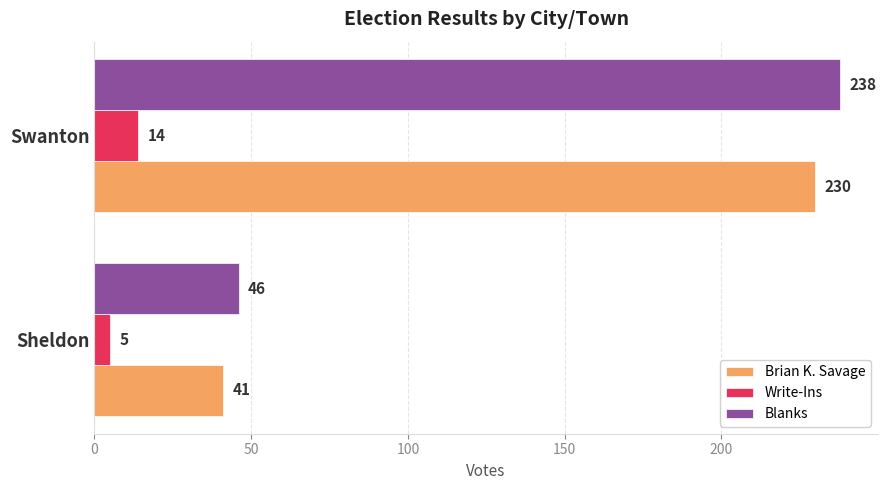

Between Sheldon and Swanton, which series saw the biggest shift?

Blanks